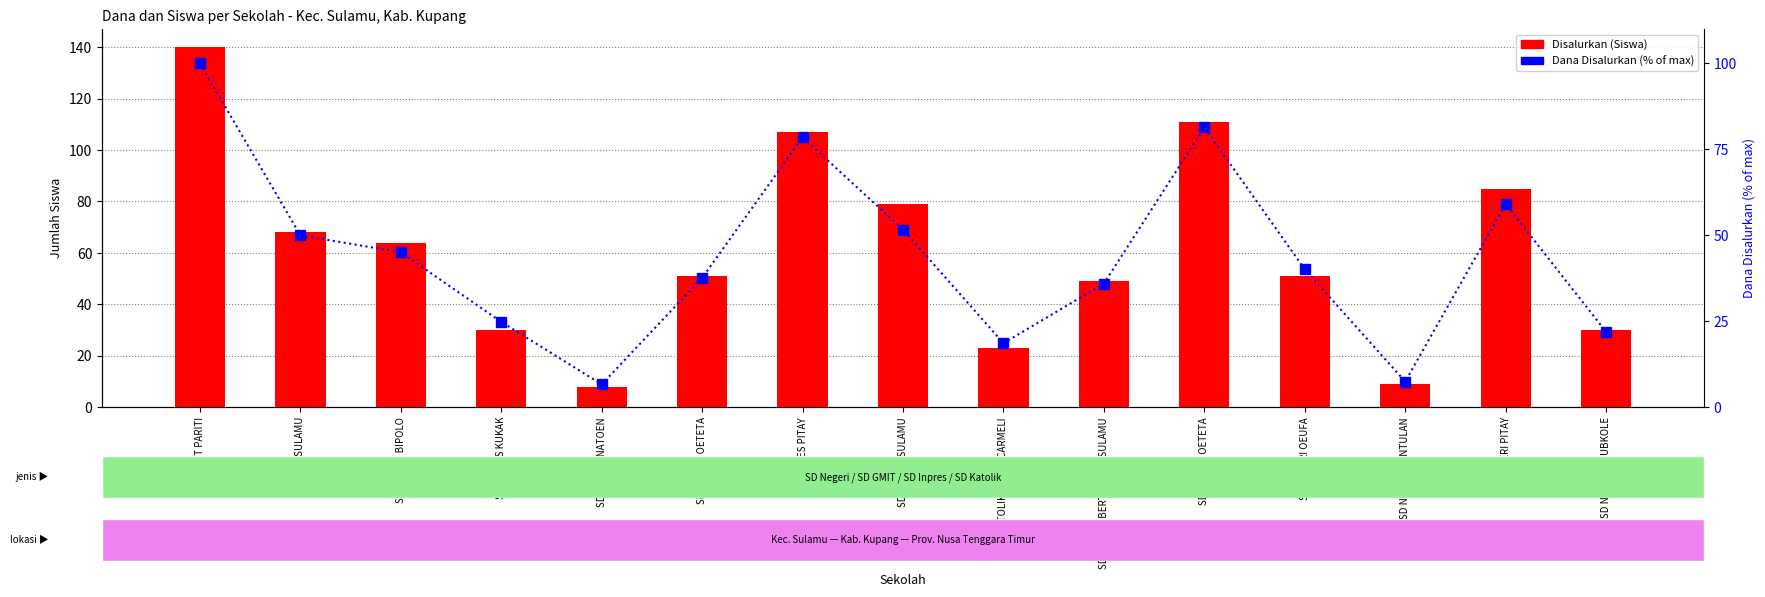

How many groups of bars are there?

15